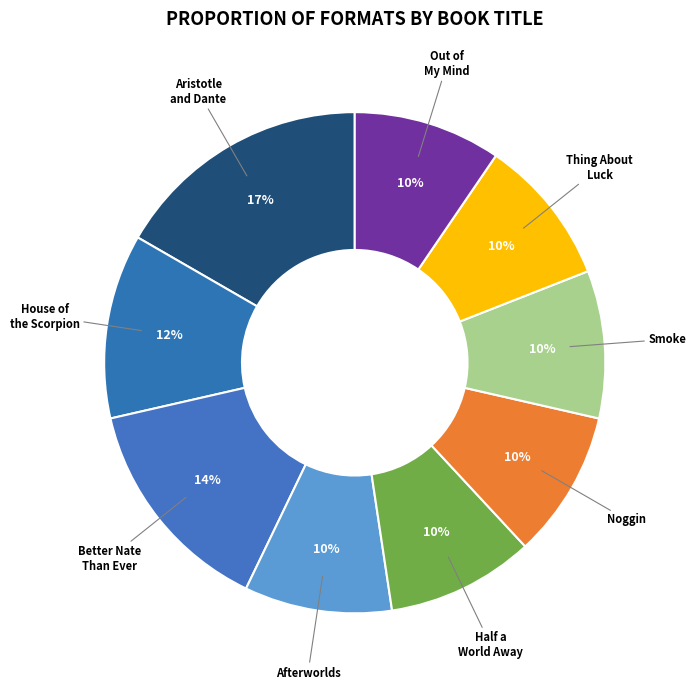

What percentage is the Half a World Away slice, to the nearest percent?

10%